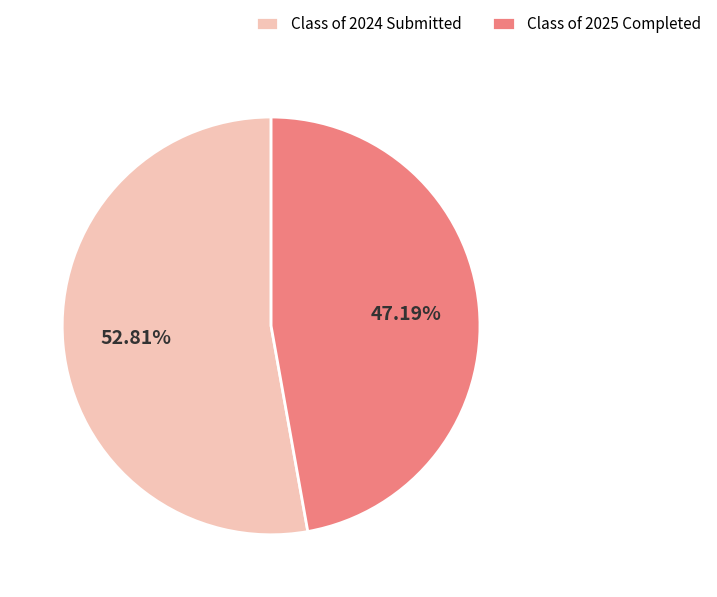

Which category has the smallest portion of the pie?

Class of 2025 Completed